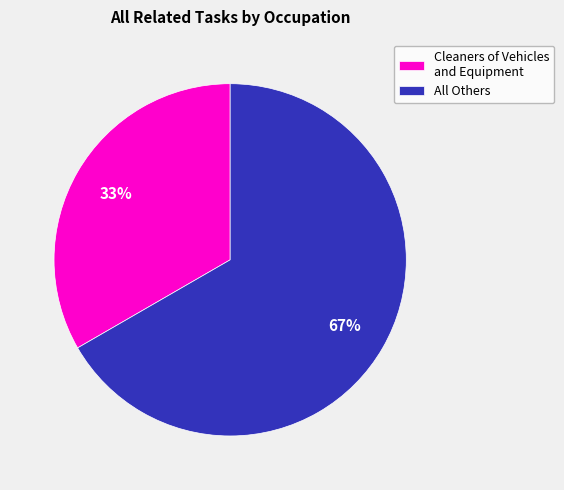

How many segments does this pie chart have?

2